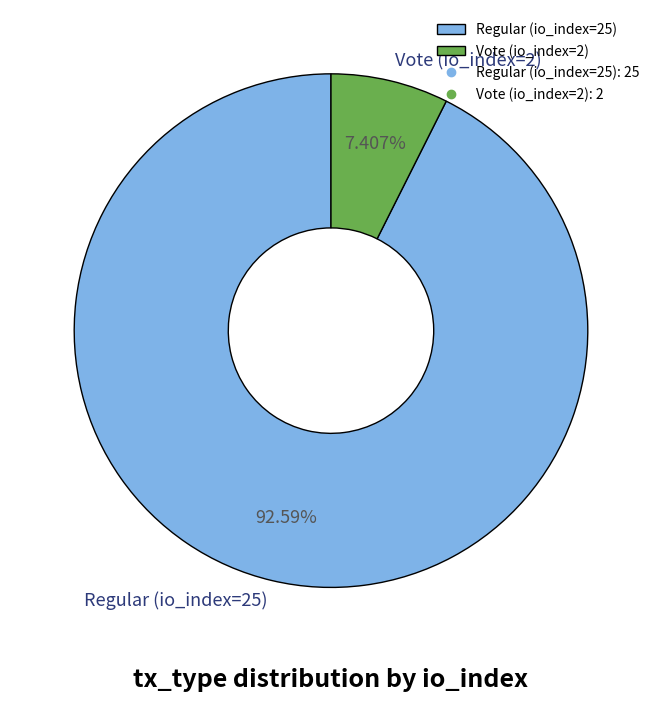

Is there a majority slice in this chart?

Yes